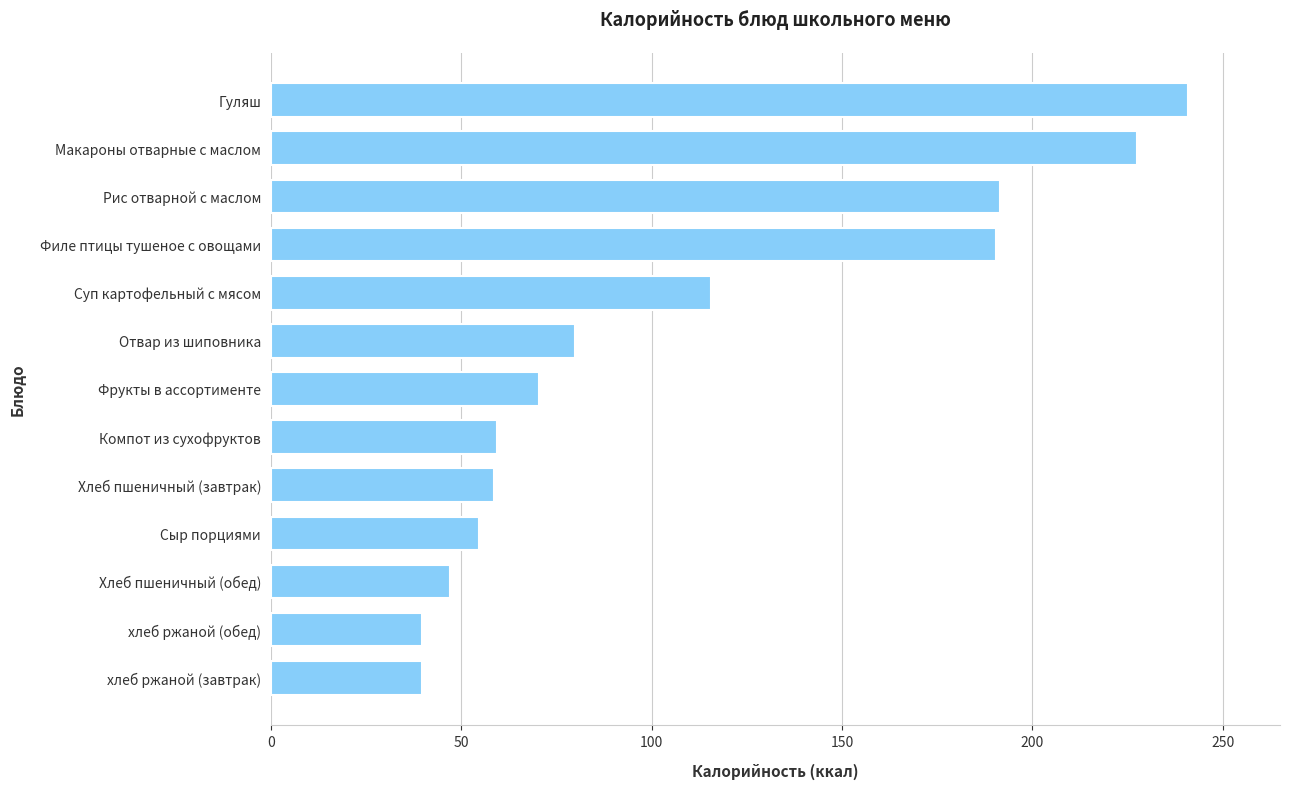

At which category does the chart reach its peak across all series?

Гуляш